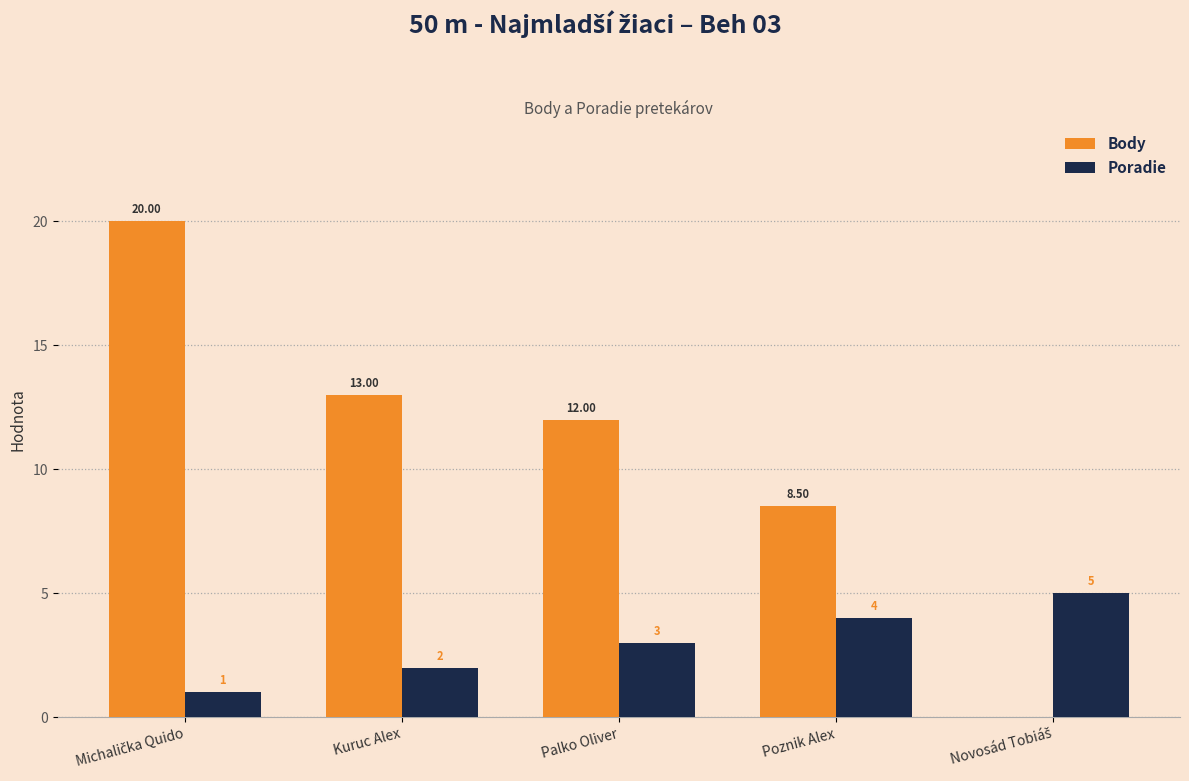

What is the sum of all Poradie values?

15.0